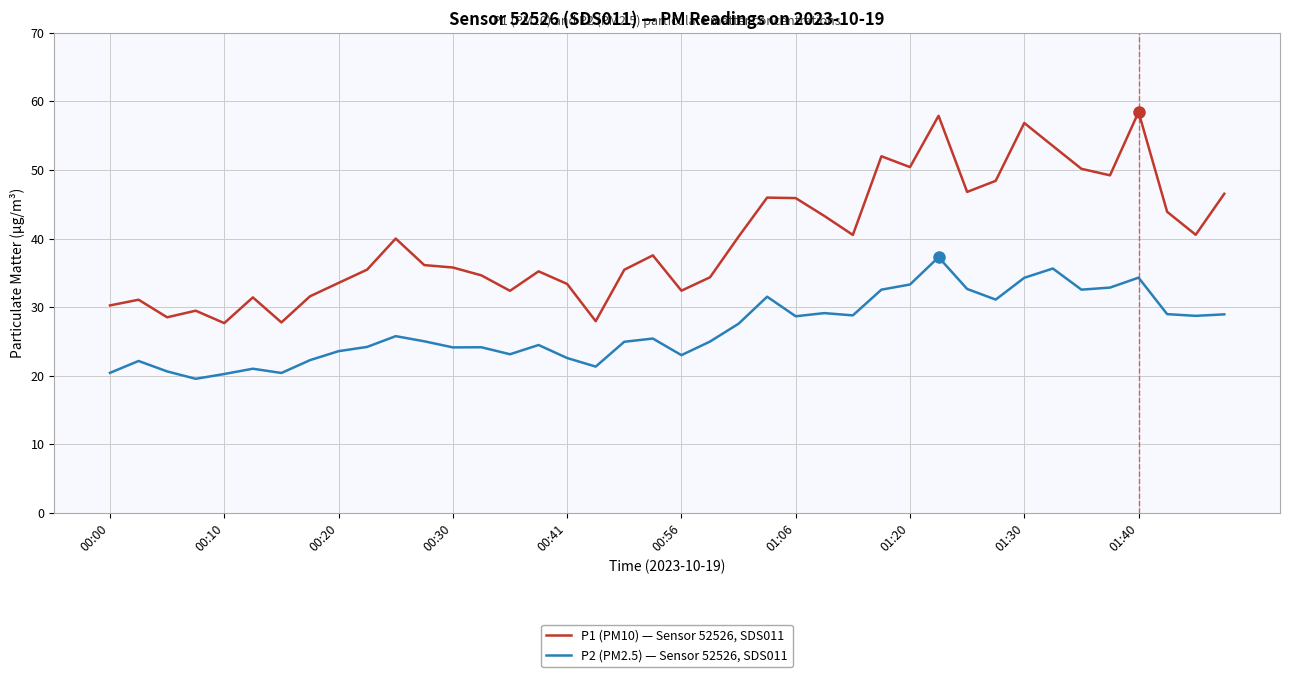

Which series has the largest total across all categories?

P1 (PM10) — Sensor 52526, SDS011